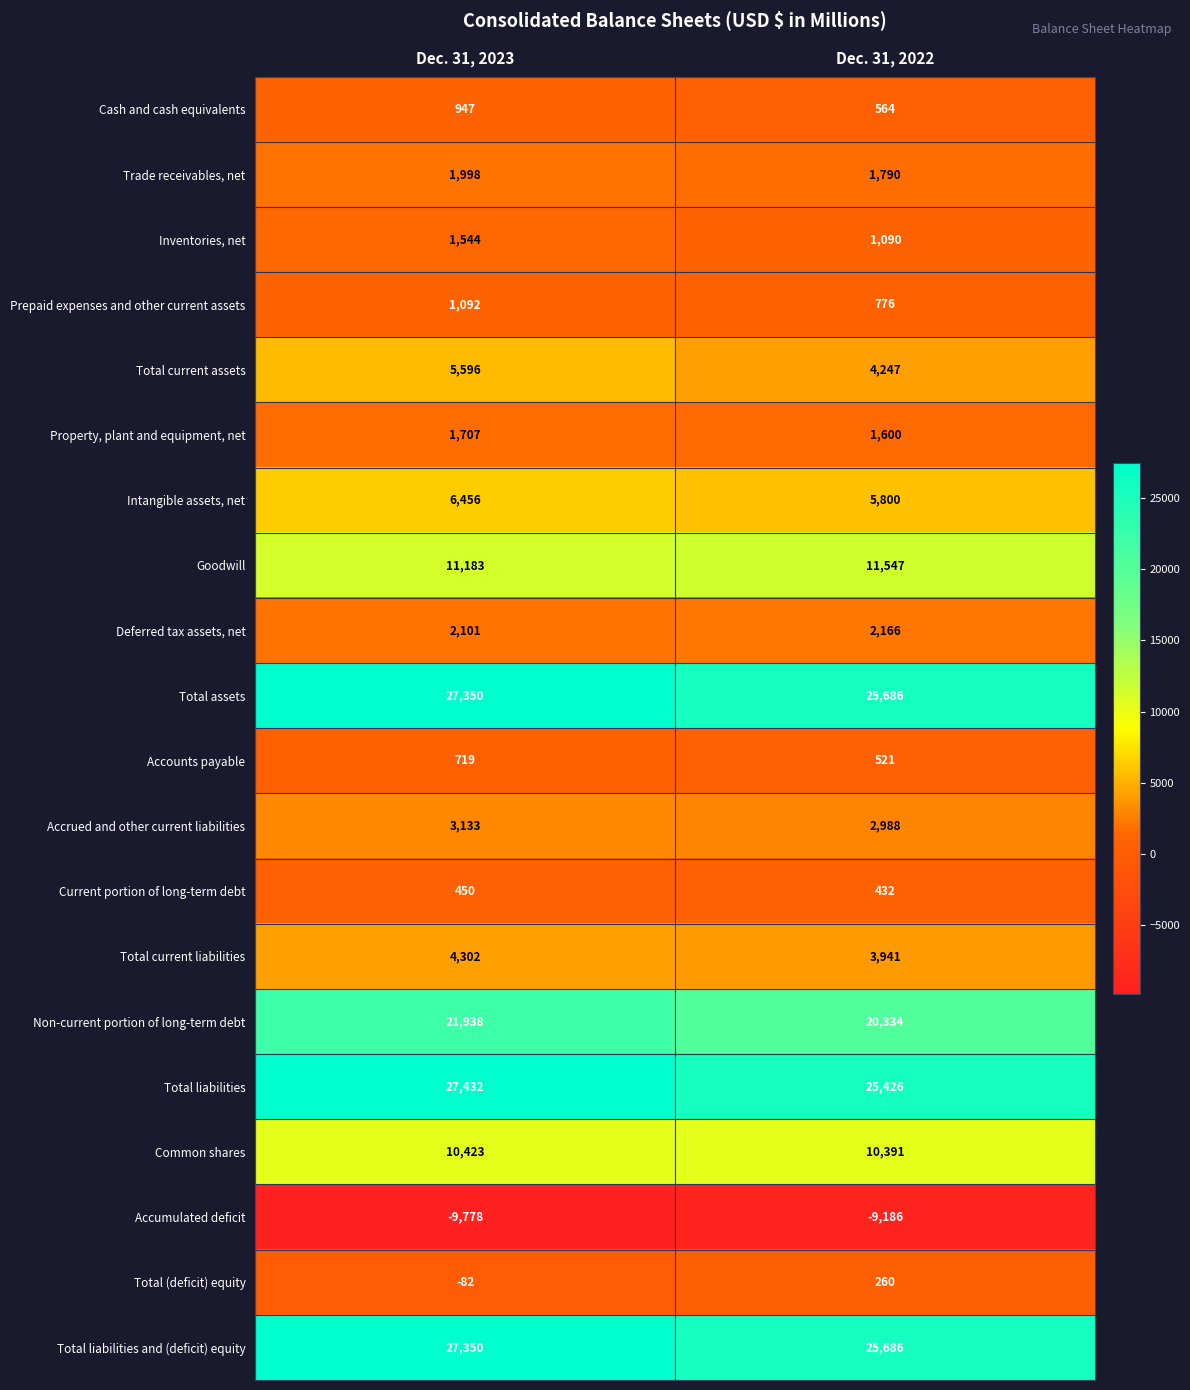

The Total liabilities and (deficit) equity series shows 34022 at Dec. 31, 2022. True or false?

False